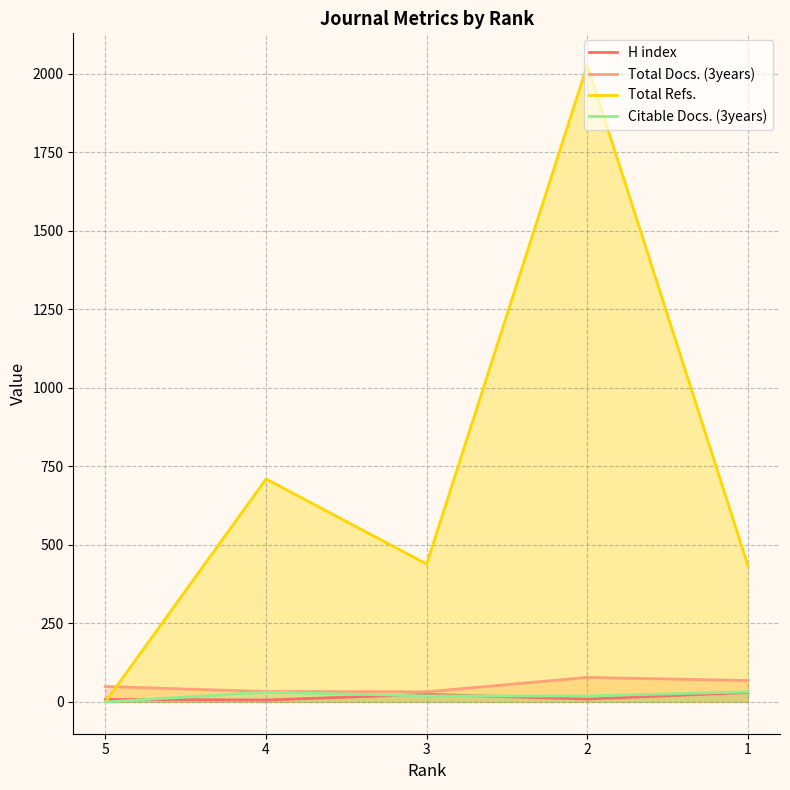

What is the sum of all H index values?

77